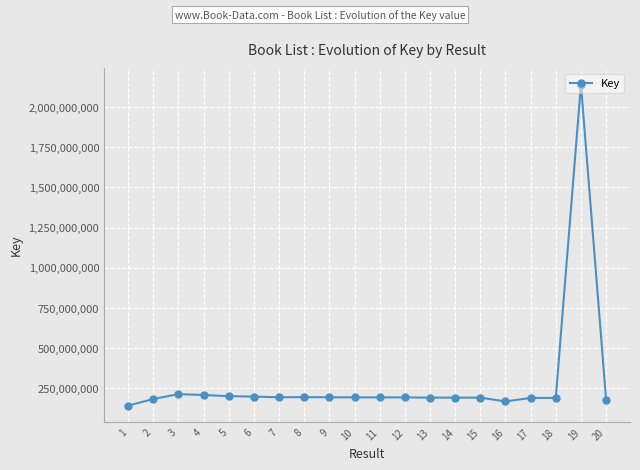

What is the value of the 3rd point from the left?

212634253